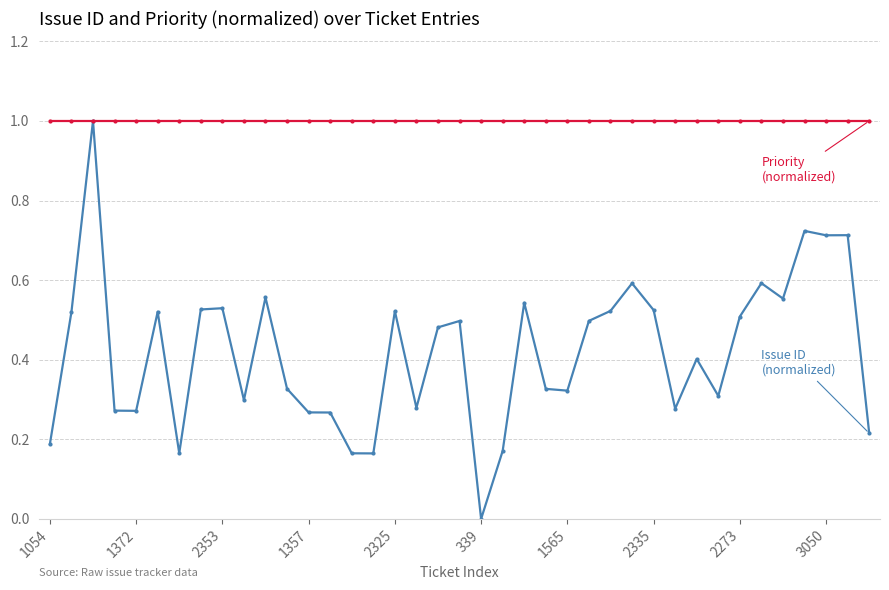

What is the greatest value displayed?

1.0